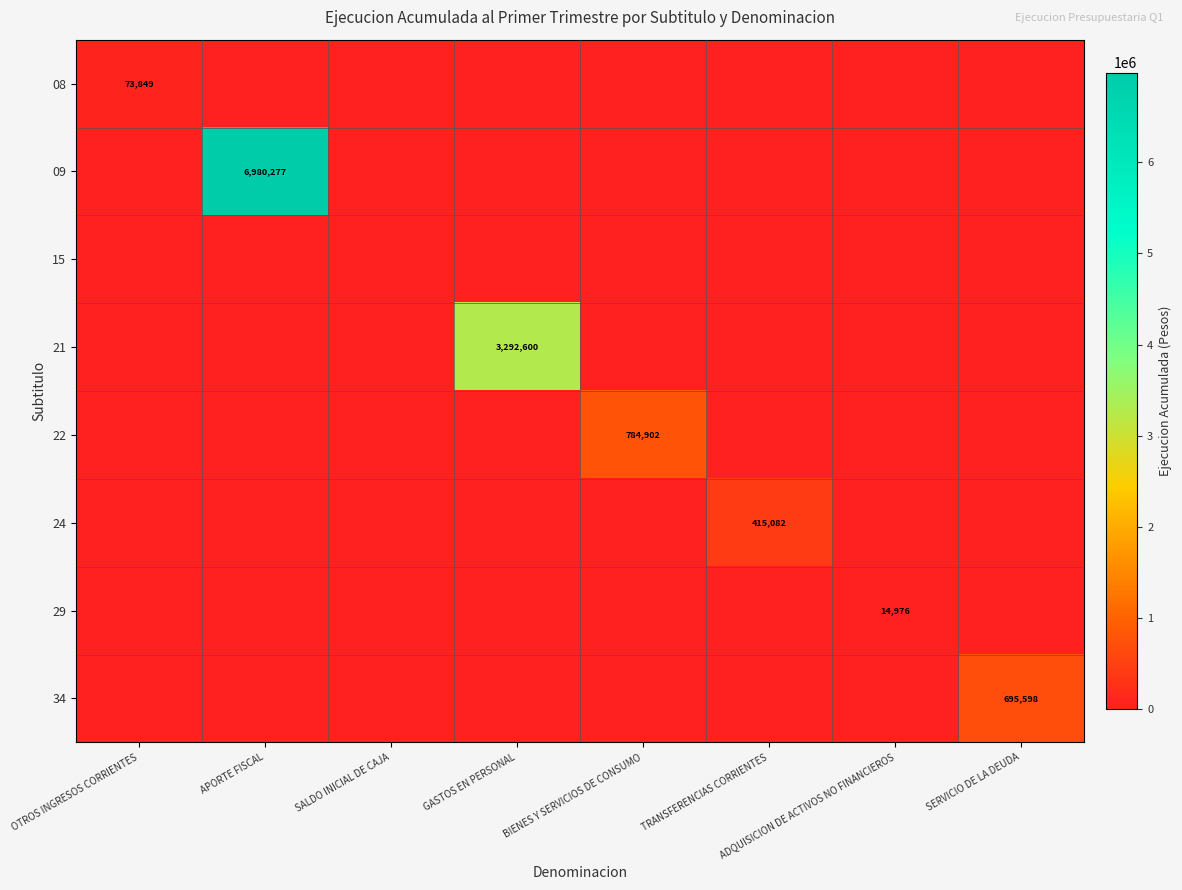

Which series changed the most between OTROS INGRESOS CORRIENTES and SERVICIO DE LA DEUDA?

34